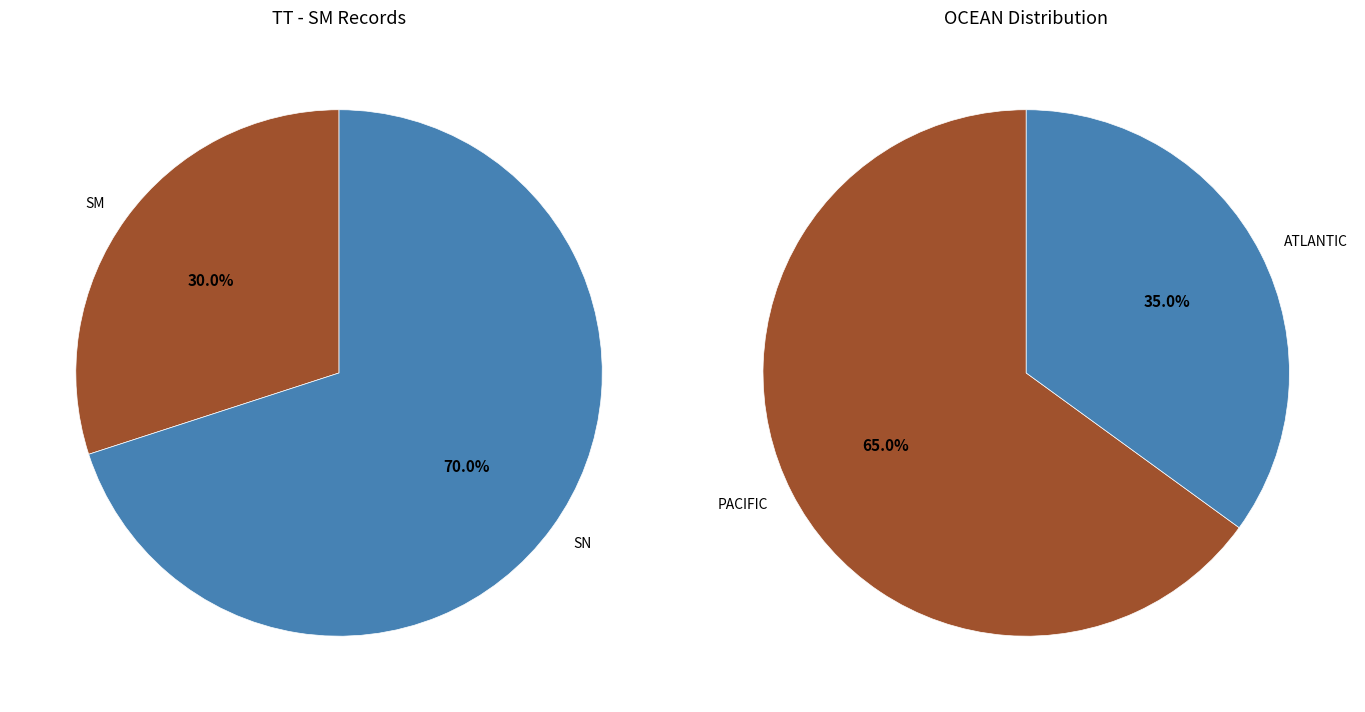

The SM slice represents 38% of the pie. True or false?

False